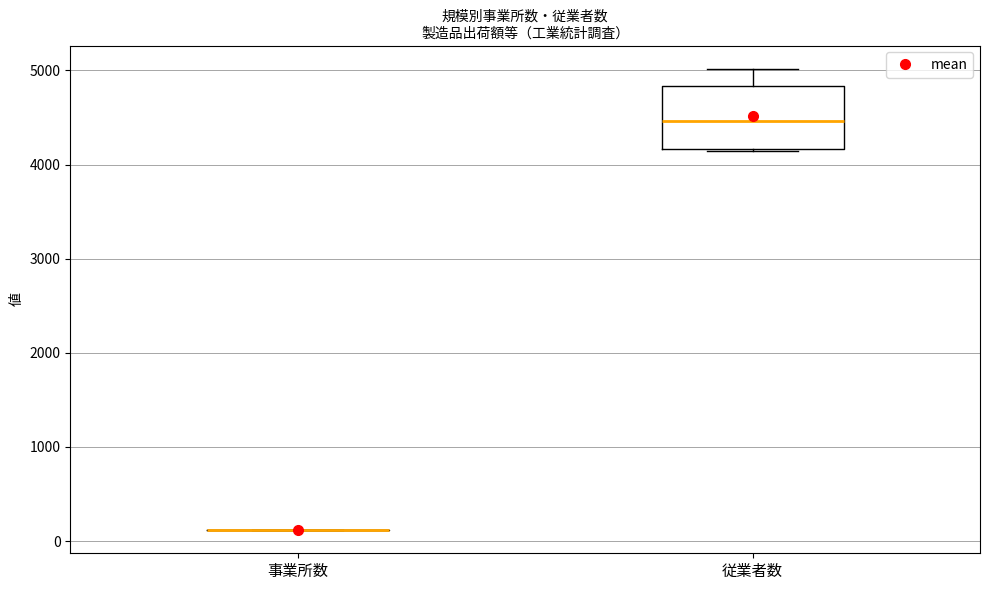

Reading left to right, transcribe this box plot: for each box, give where its median line is, the range the box spans, and where its two whiskers end, as read against the y-axis. The values are not printed on the chart, so give them approximately, as read against the axis.

事業所数: box collapsed to a line at 100, whiskers 100 to 100
従業者数: median 4500, box 4200 to 4800, whiskers 4100 to 5000